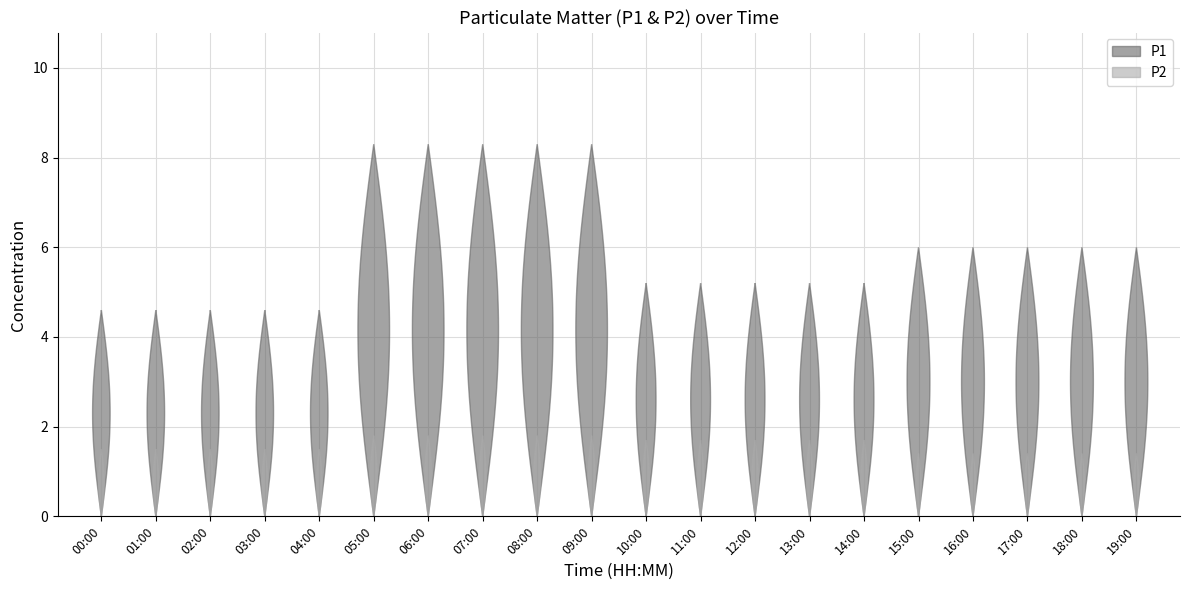

Reading left to right, what are all the values shown in this chart?

P1: 00:00=4.6	01:00=4.6	02:00=4.6	03:00=4.6	04:00=4.6	05:00=8.3	06:00=8.3	07:00=8.3	08:00=8.3	09:00=8.3	10:00=5.2	11:00=5.2	12:00=5.2	13:00=5.2	14:00=5.2	15:00=6.0	16:00=6.0	17:00=6.0	18:00=6.0	19:00=6.0
P2: 00:00=1.5	01:00=1.5	02:00=1.5	03:00=1.5	04:00=1.5	05:00=1.8	06:00=1.8	07:00=1.8	08:00=1.8	09:00=1.8	10:00=1.7	11:00=1.7	12:00=1.7	13:00=1.7	14:00=1.7	15:00=1.4	16:00=1.4	17:00=1.4	18:00=1.4	19:00=1.4